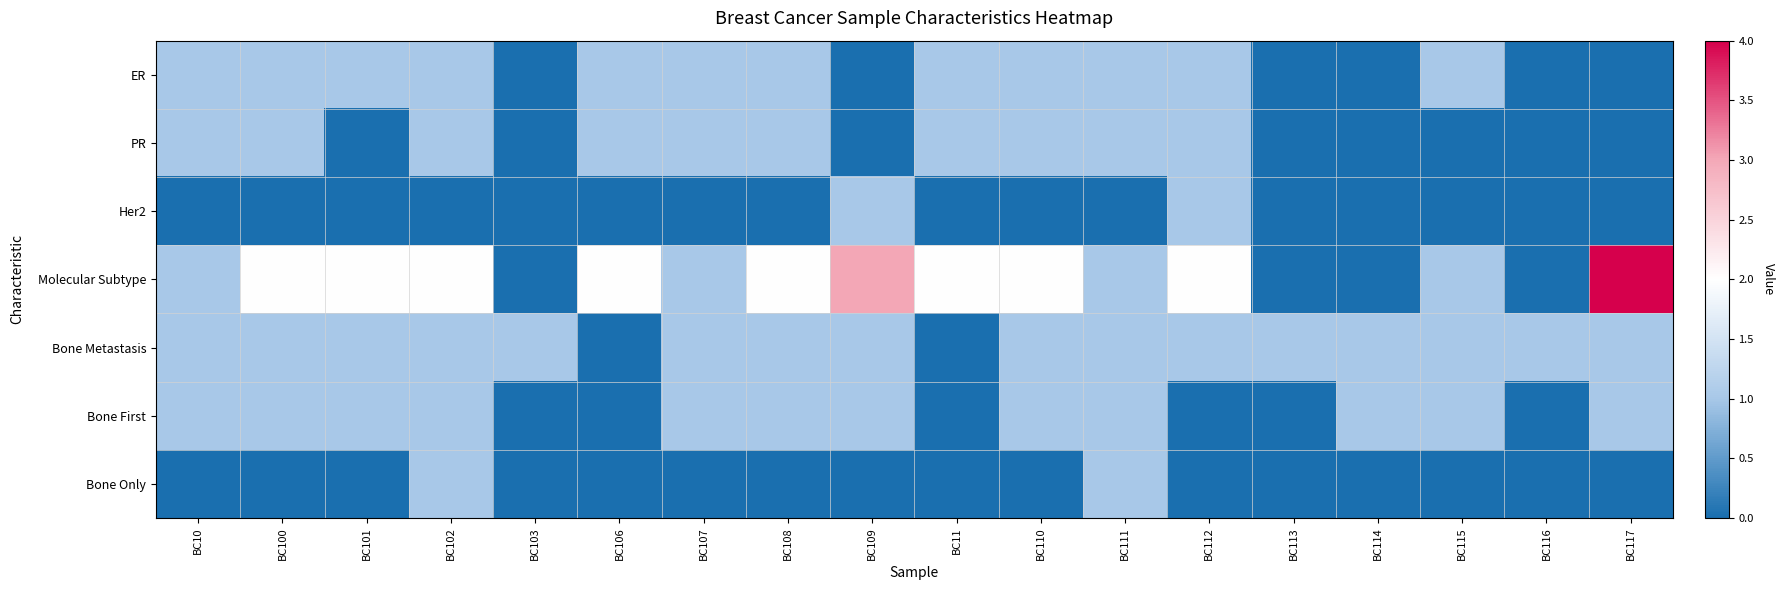

Which series has the largest range (max minus min)?

Molecular Subtype